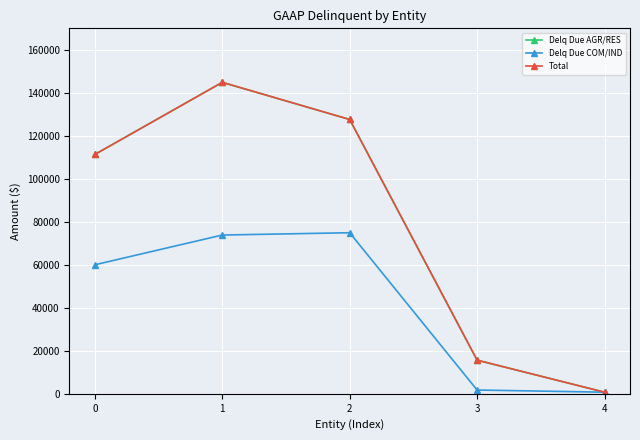

Is this an area chart (filled region under the line)?

No